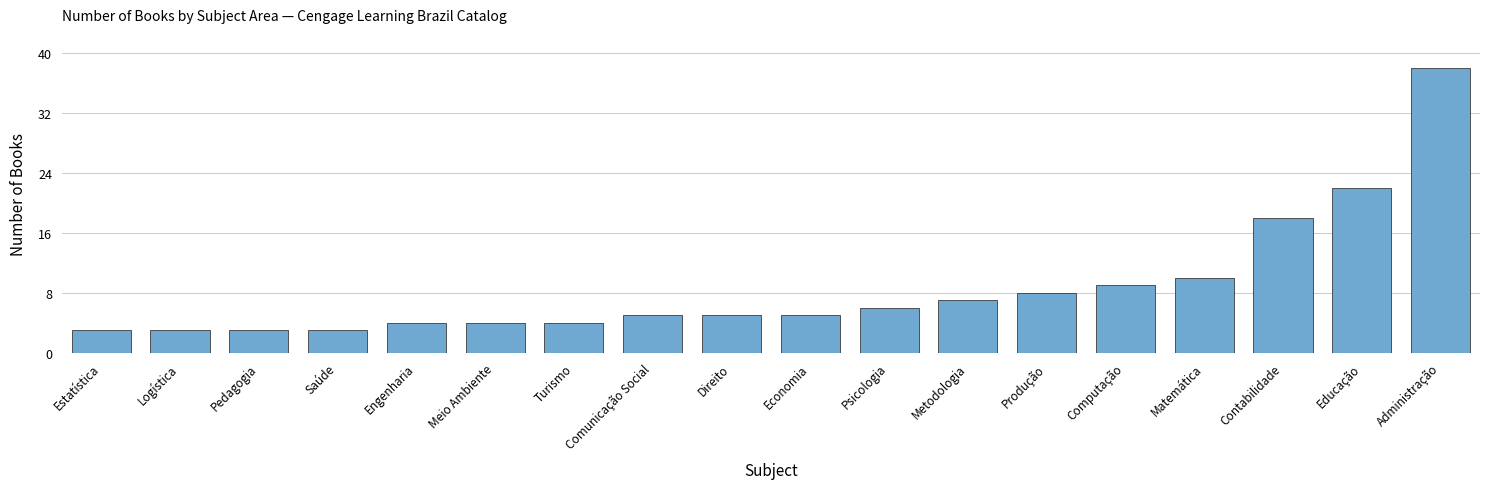

Reading left to right, what are all the values shown in this chart?

3	3	3	3	4	4	4	5	5	5	6	7	8	9	10	18	22	38